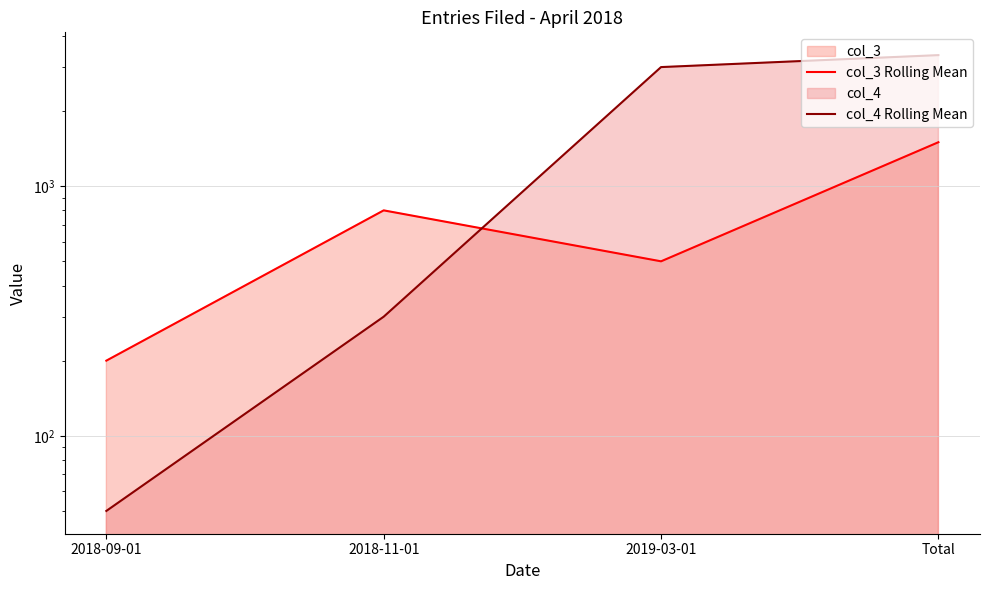

Does the chart have visible grid lines?

Yes